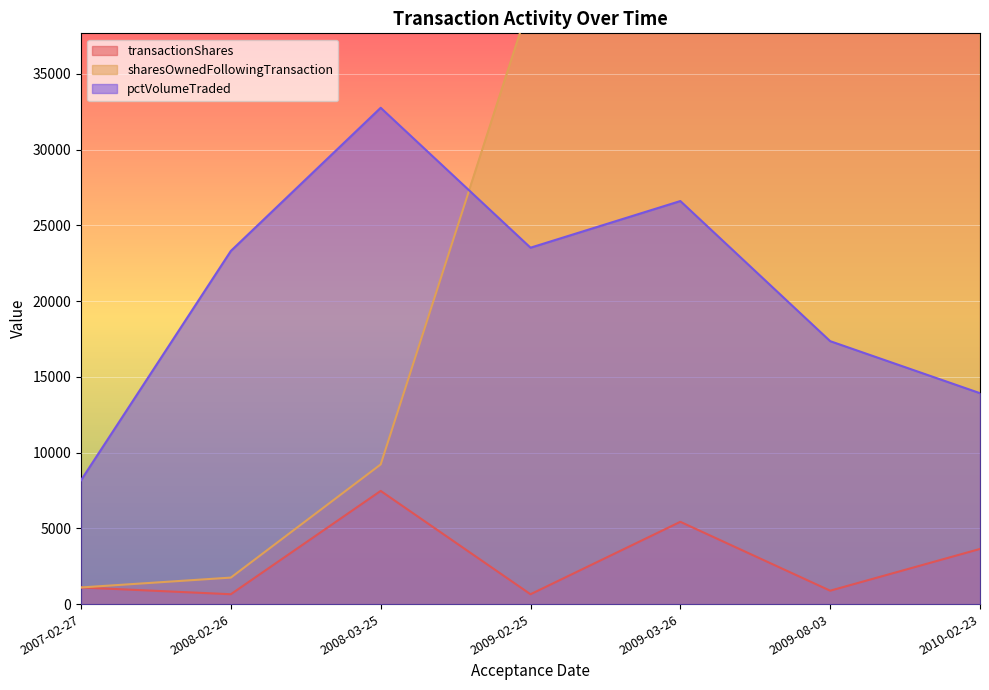

Rank the series by their maximum value, from lowest to highest.

transactionShares, pctVolumeTraded, sharesOwnedFollowingTransaction